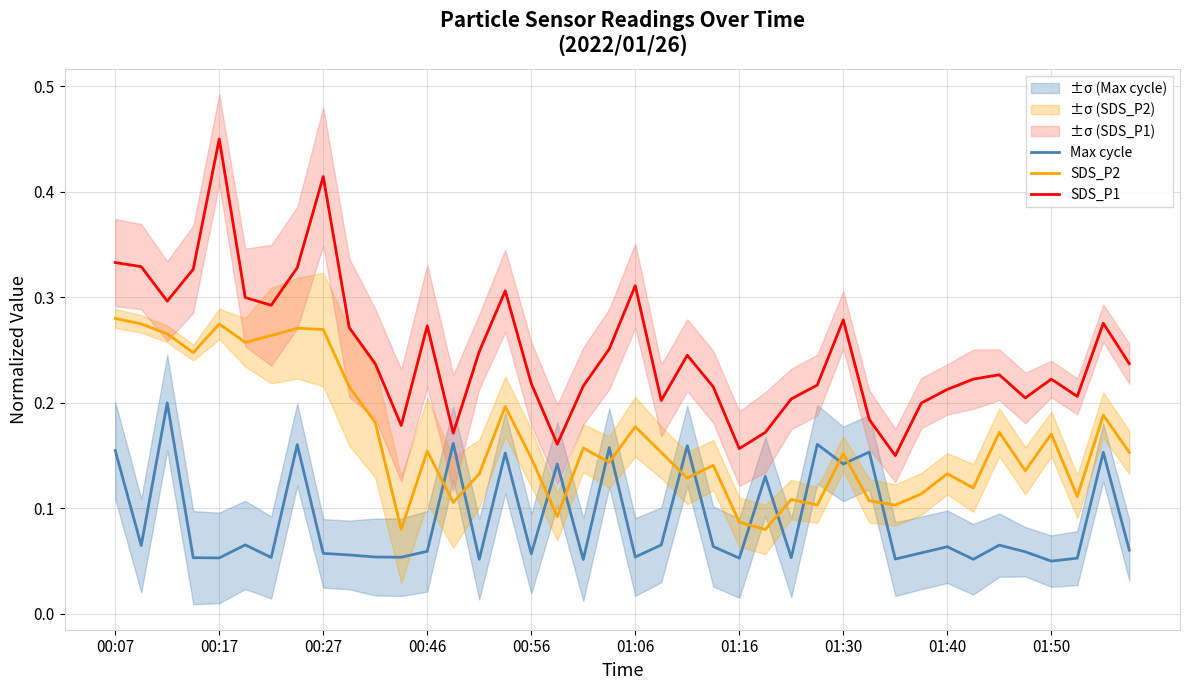

Between 26 and 37, which series saw the biggest shift?

SDS_P2